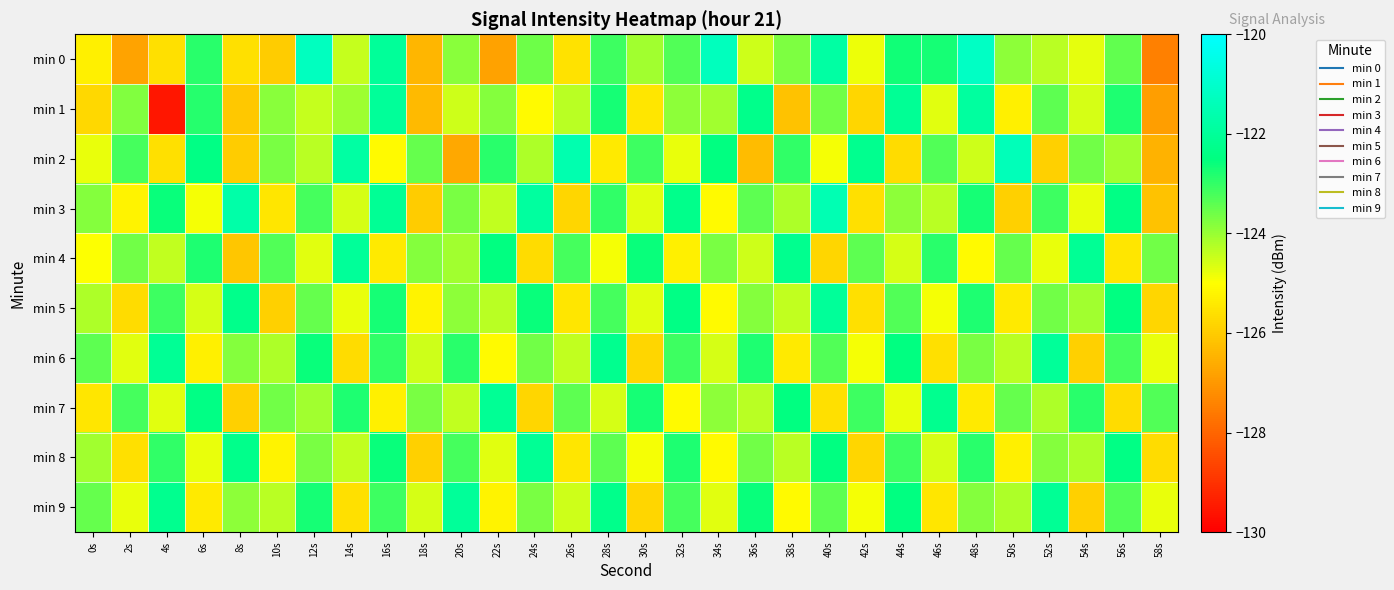

What is the difference between the highest and lowest values at 24s?

3.9